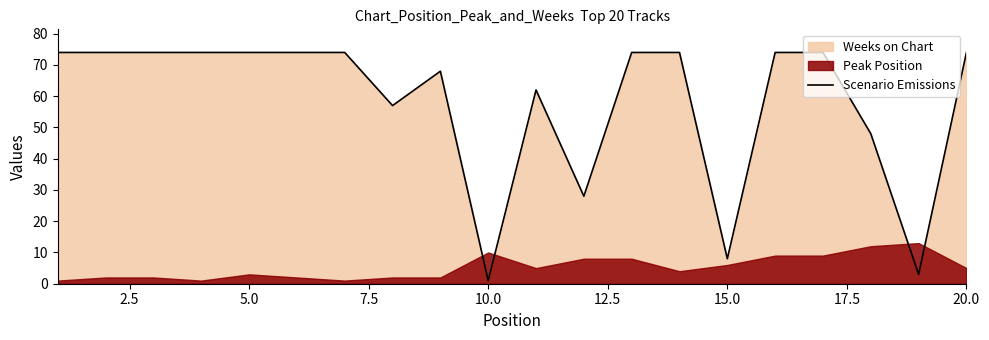

How many lines are shown in the chart?

1